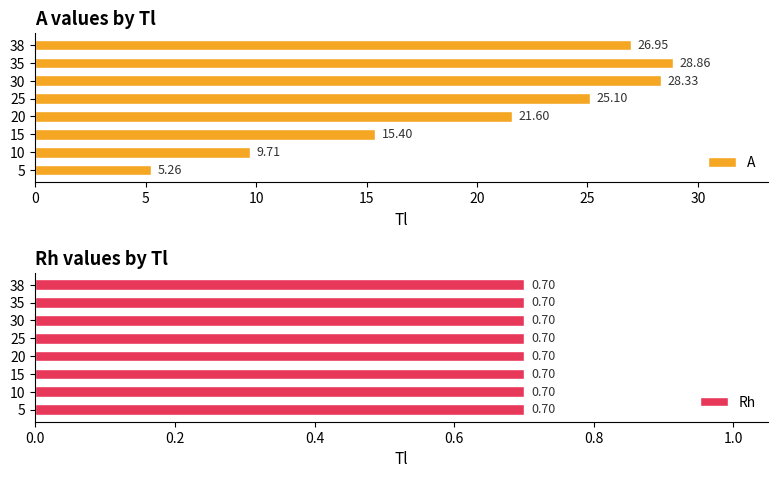

What is the difference between the second highest and minimum values in the A series?

23.1